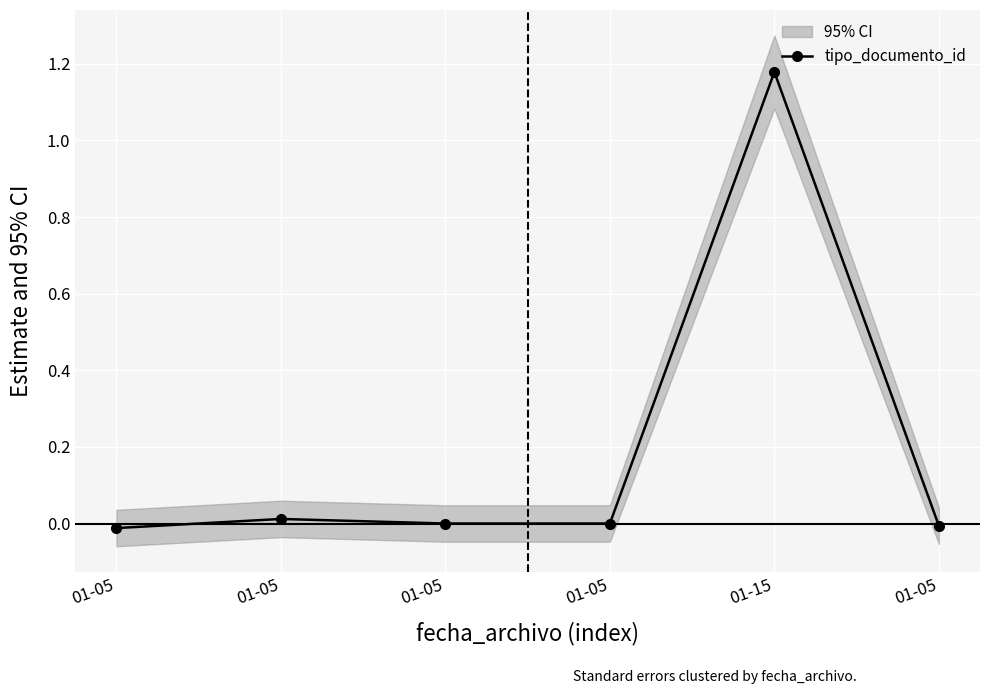

Count the number of categories in the chart.

6